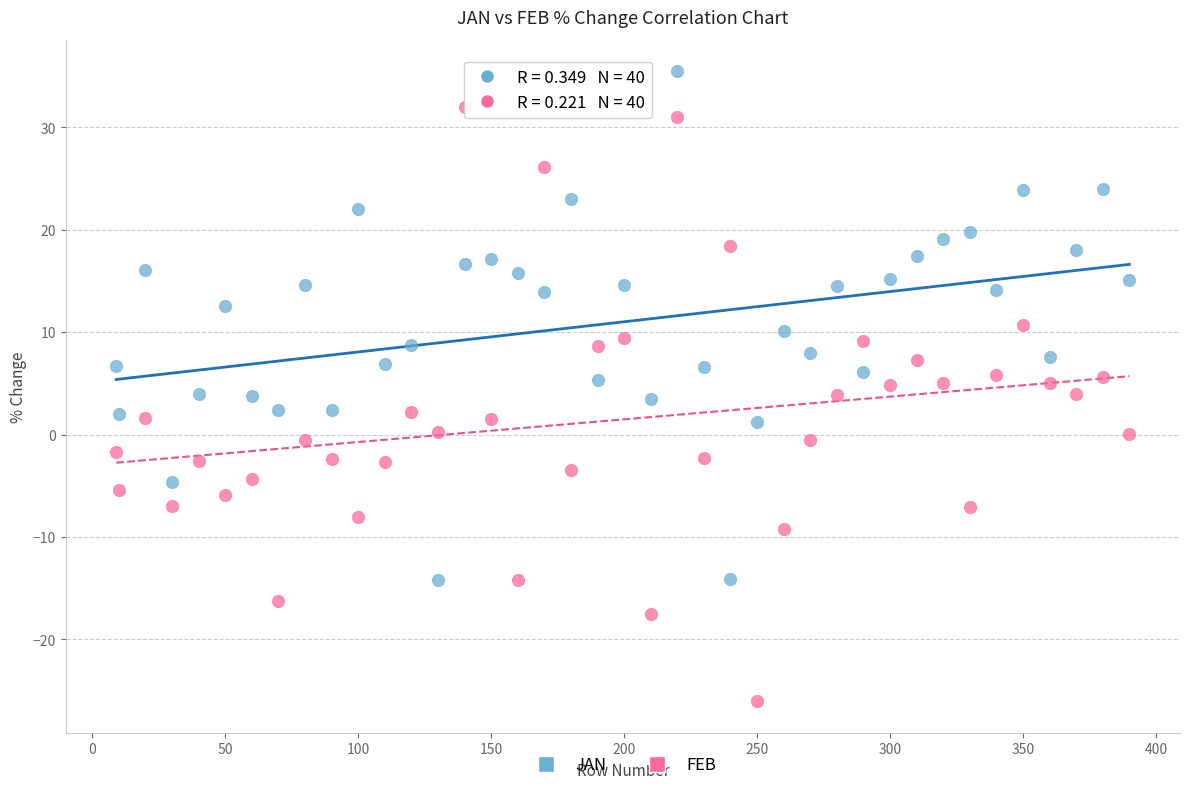

Across all data points, what is the range of Y values (max minus min)?

61.5